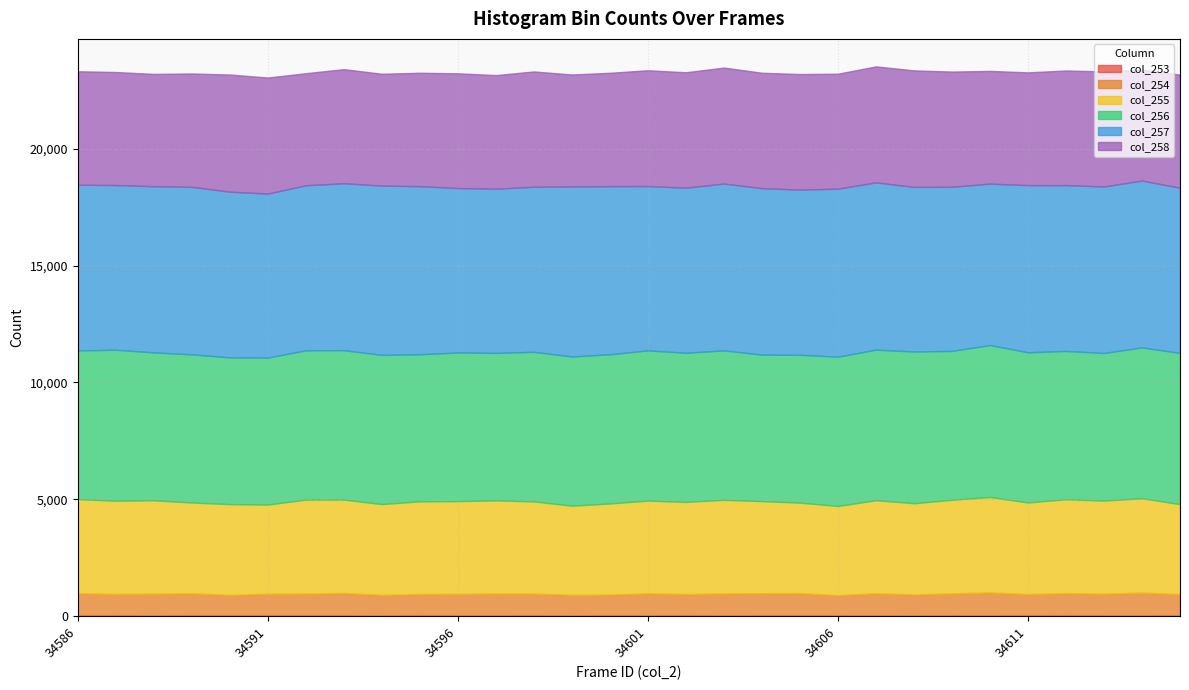

The value of col_255 at 34589 is 6158. True or false?

False